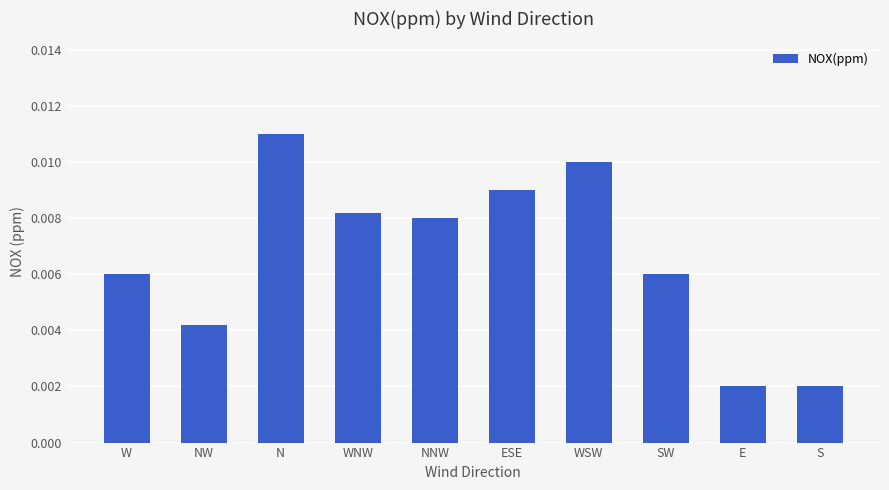

What is the label of the 8th bar from the right?

N